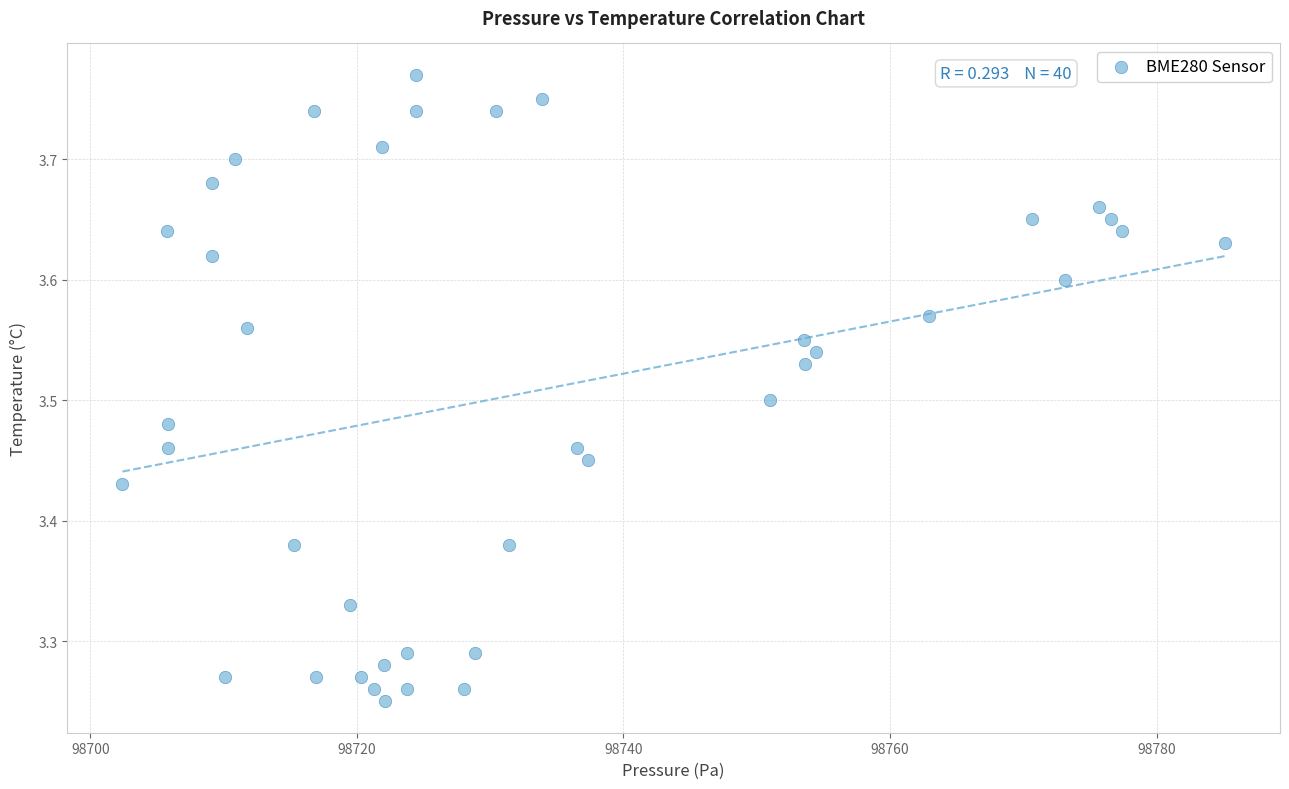

What is the range of Y values (max minus min)?

0.5